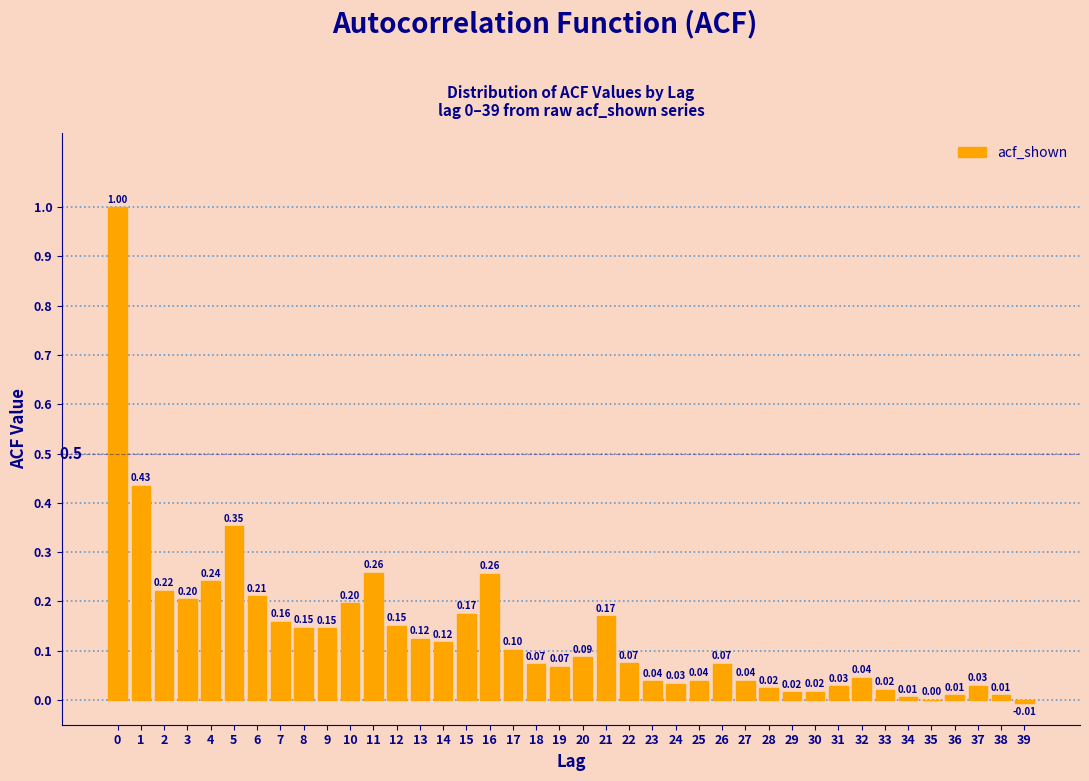

Which has a higher value, 35 or 14?

14